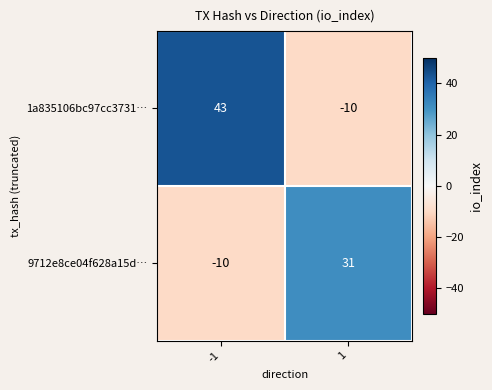

Reading left to right, transcribe all the data shown in this chart.

1a835106bc97cc3731…: 43	-10
9712e8ce04f628a15d…: -10	31